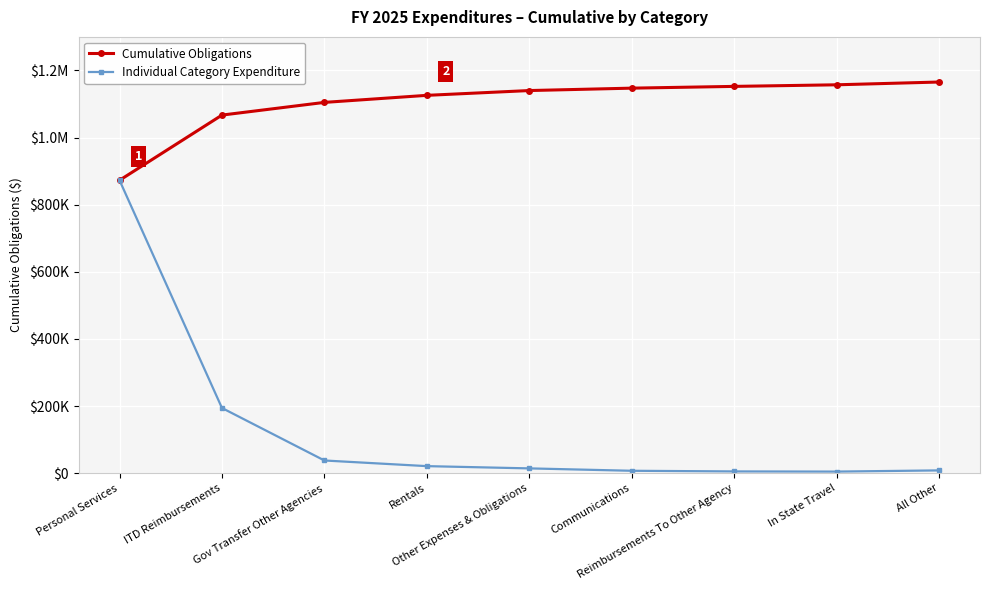

Rank the series by their maximum value, from lowest to highest.

Individual Category Expenditure, Cumulative Obligations